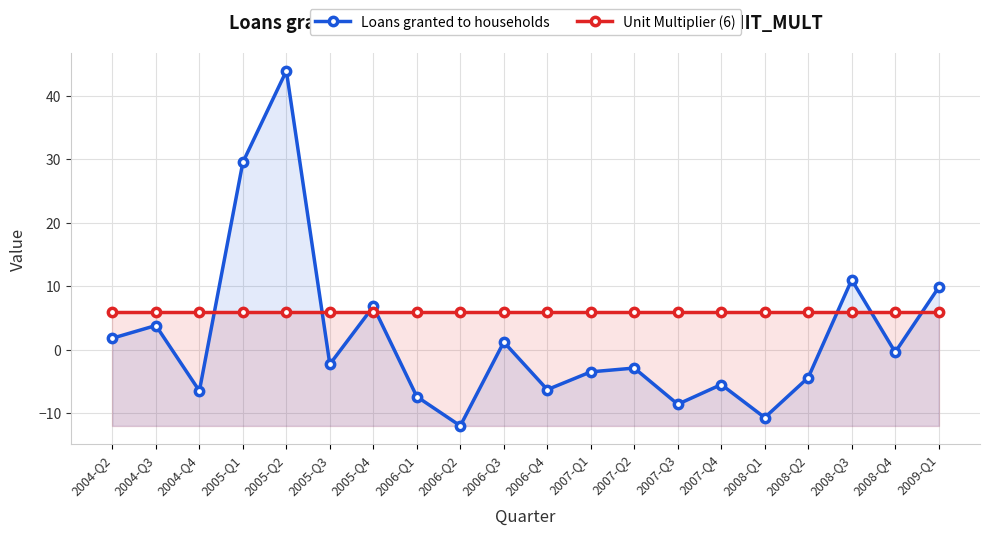

How many series are shown in this chart?

2